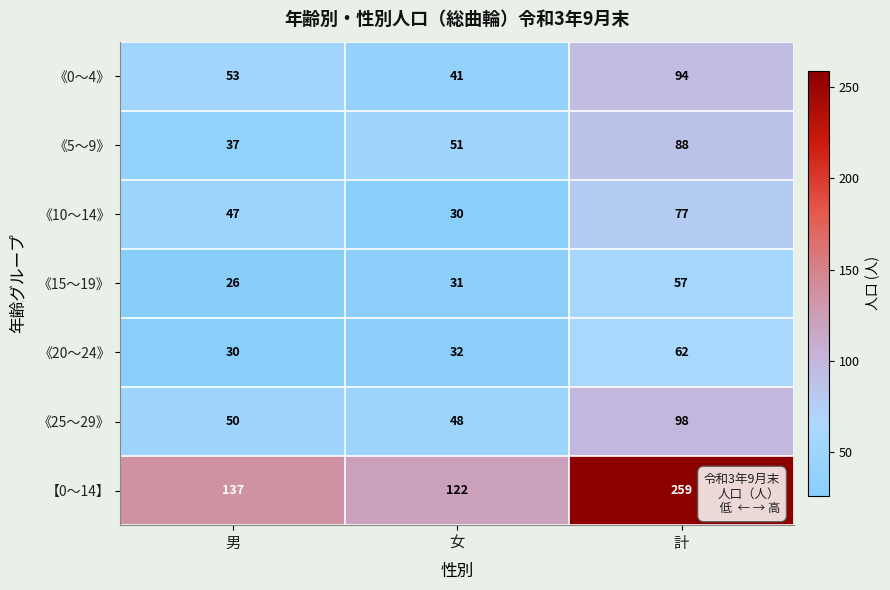

Which series has the widest spread of values?

【0～14】